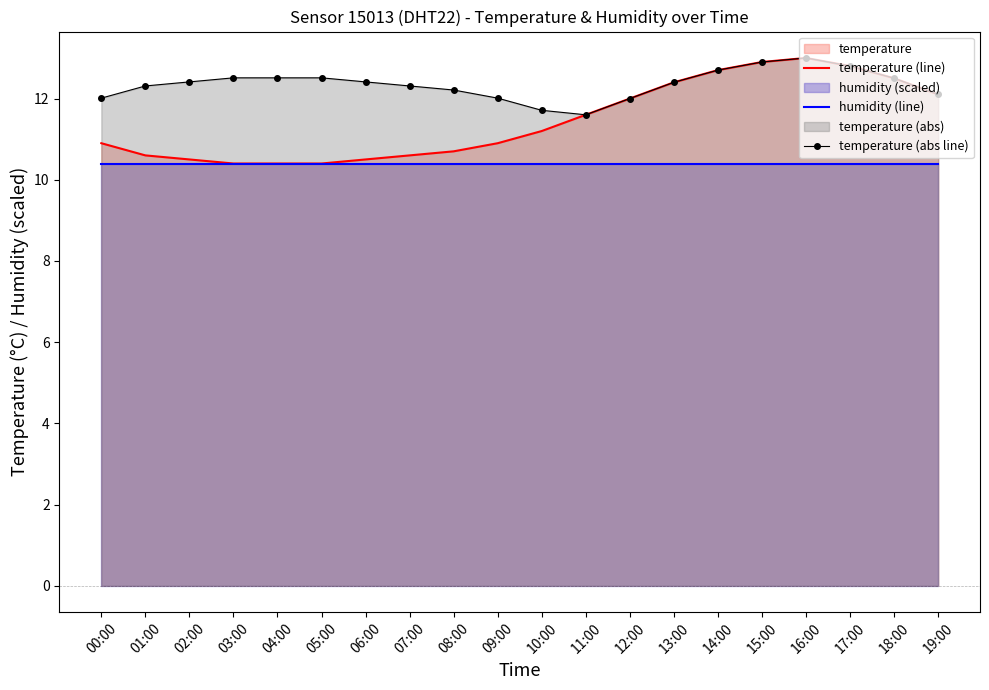

How many lines are shown in the chart?

3